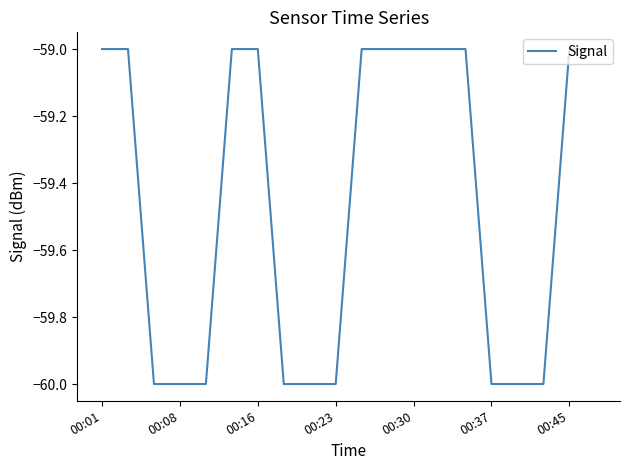

What is the greatest value displayed?

-59